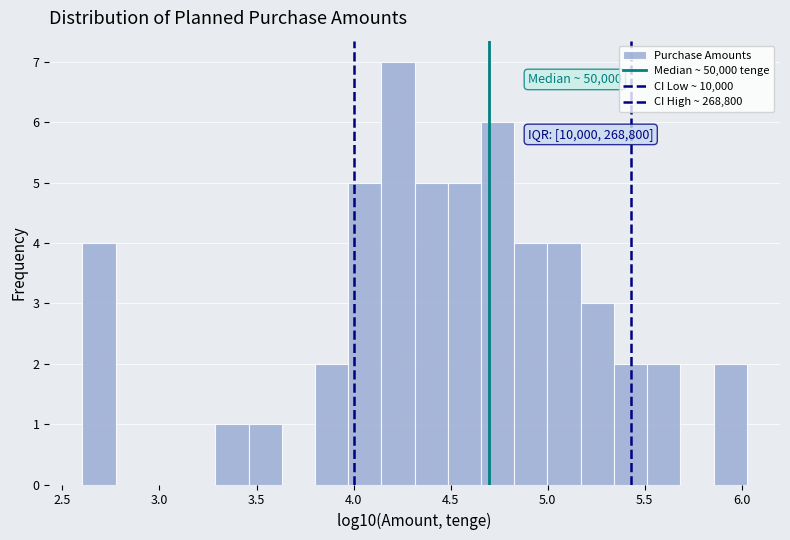

Around what value on the x-axis is the tallest bar? Give the approximate position of its centre, as read against the axis.

4.25